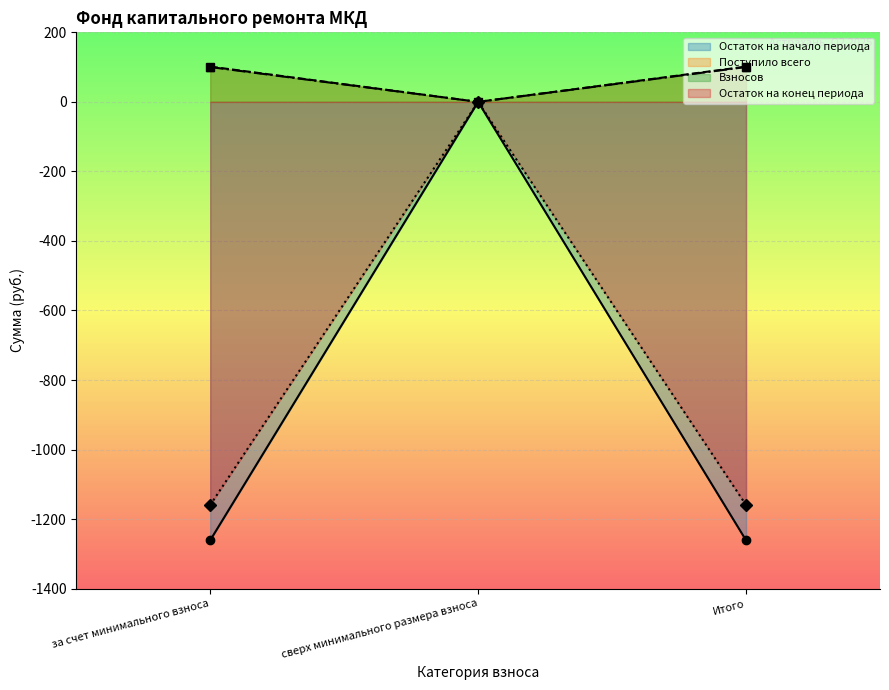

How many data points does each series have?

3